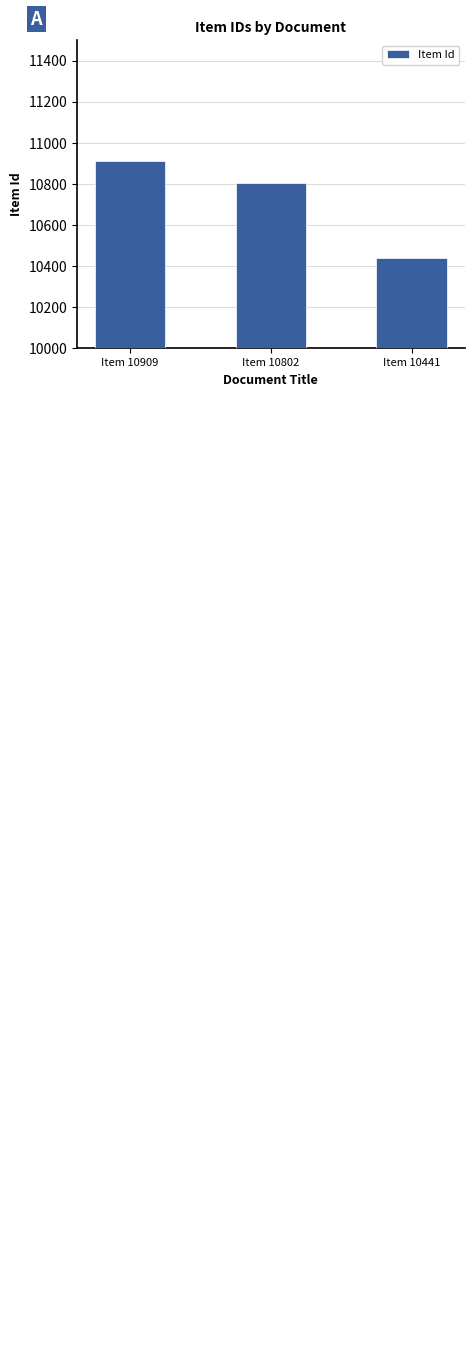

The value at Item 10802 is 2179. True or false?

False